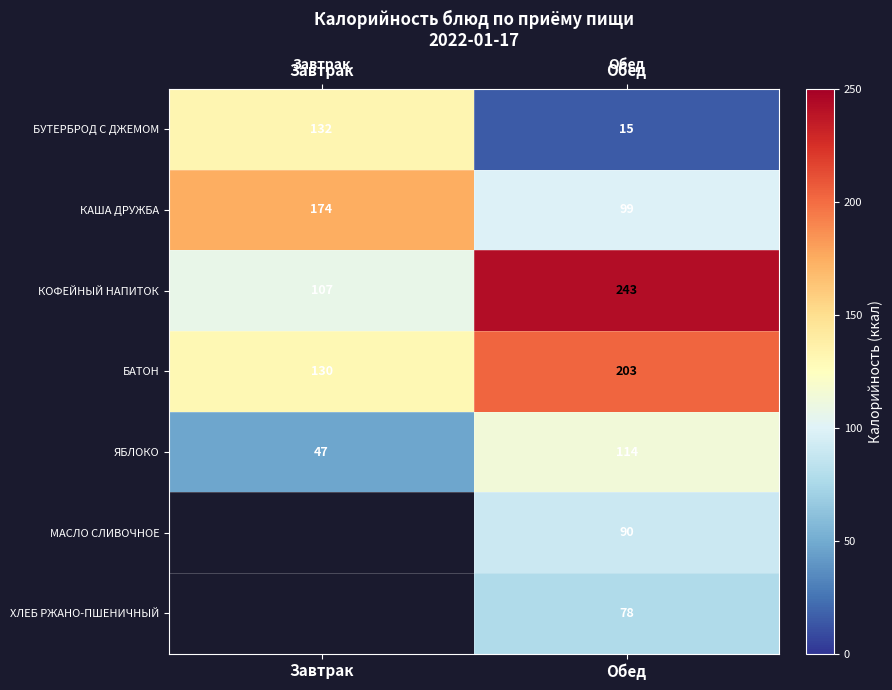

What is the lowest value of the БАТОН series?

130